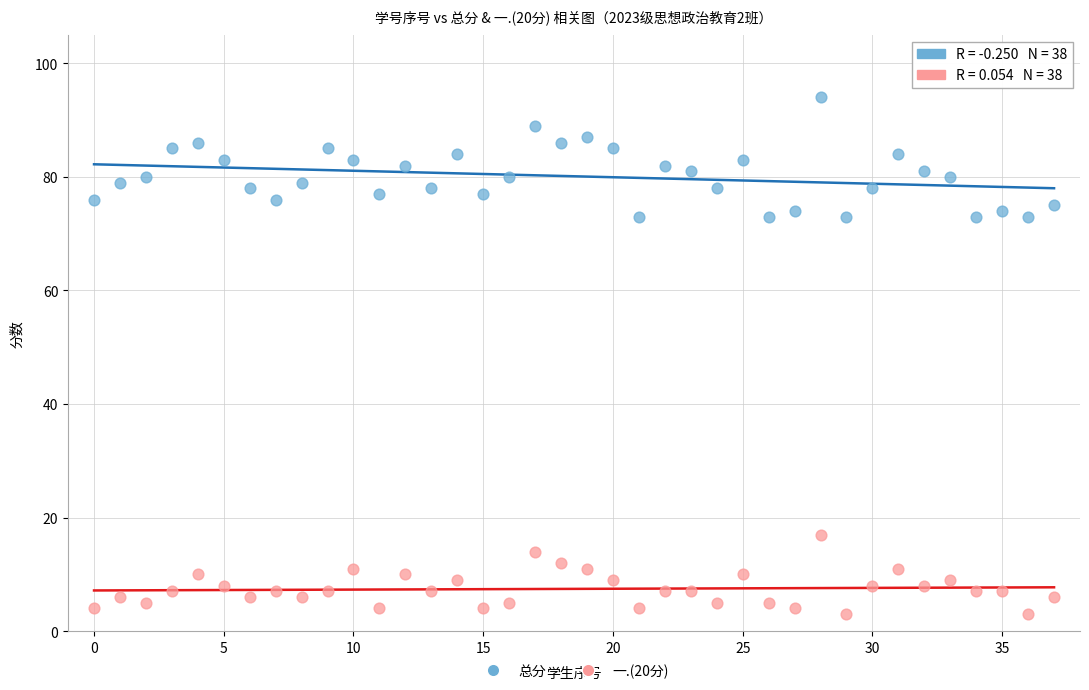

How many points are shown in the scatter plot?

76